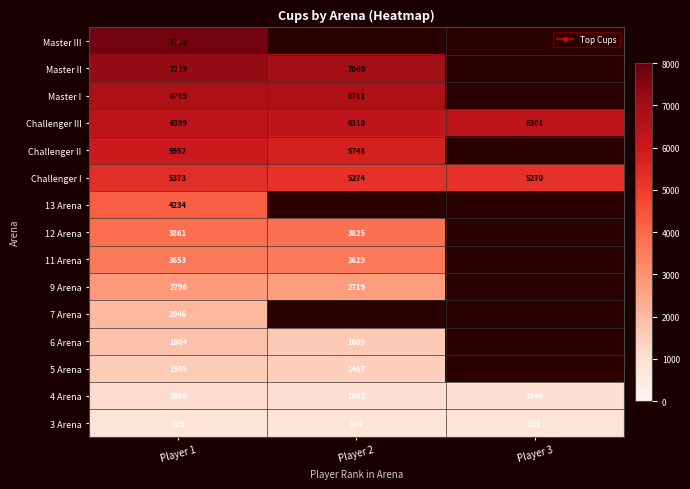

Which category has the highest value in the 7 Arena series?

Player 1